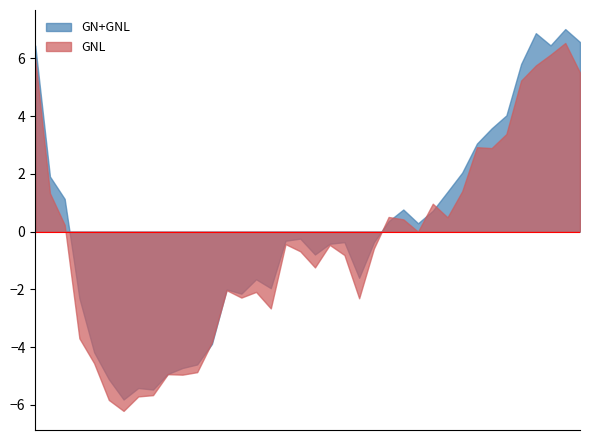

How many data points does each series have?

38